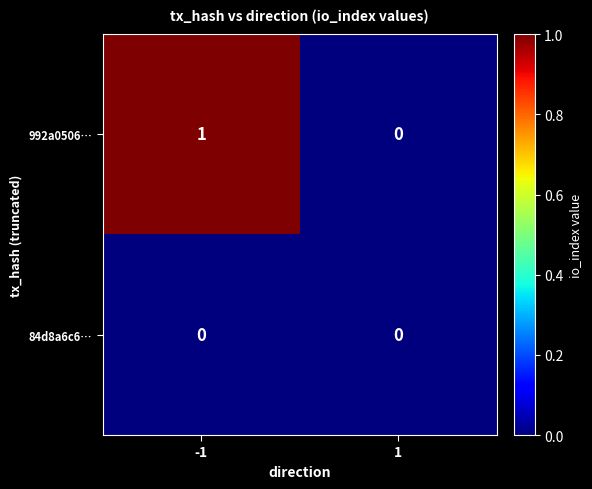

What is the maximum value shown in the chart?

1